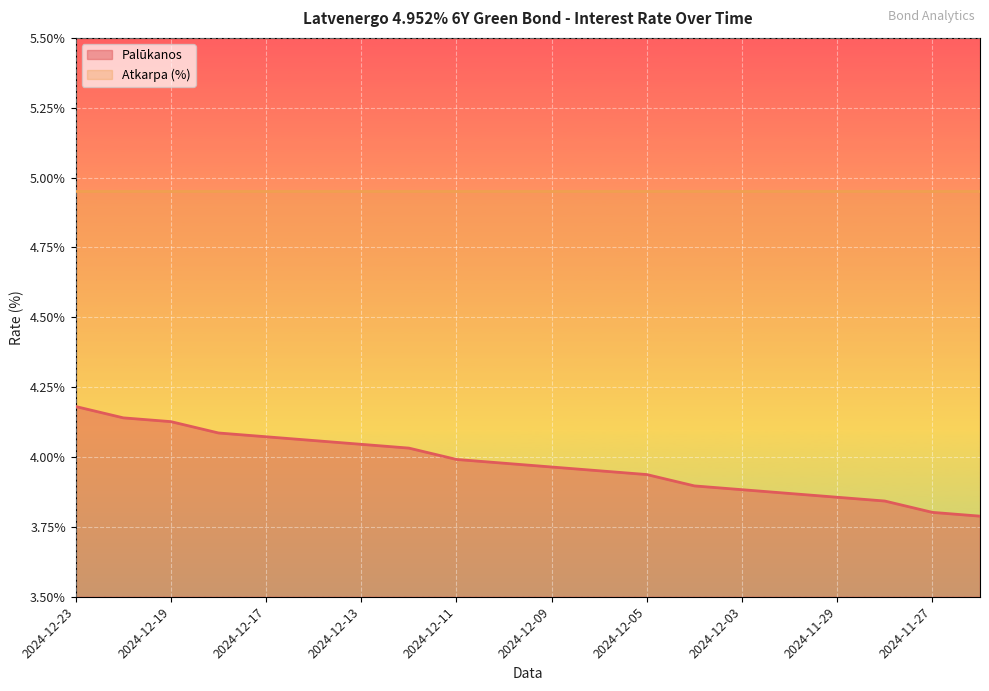

What position from the right is 2024-12-06?

9